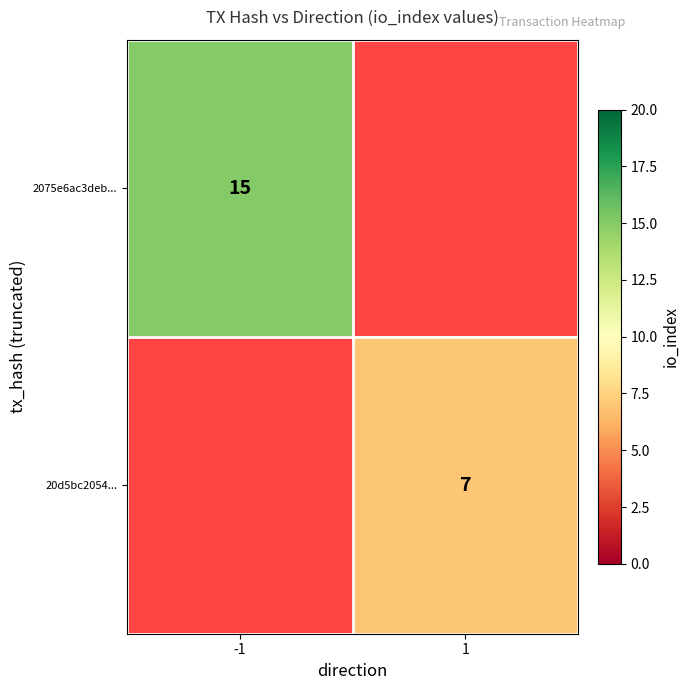

List the series in order of their peak value, highest first.

2075e6ac3deb3fe0dc786fe19c94d780226cf01, 20d5bc2054903d12071e40f80dcdfd1359db7de